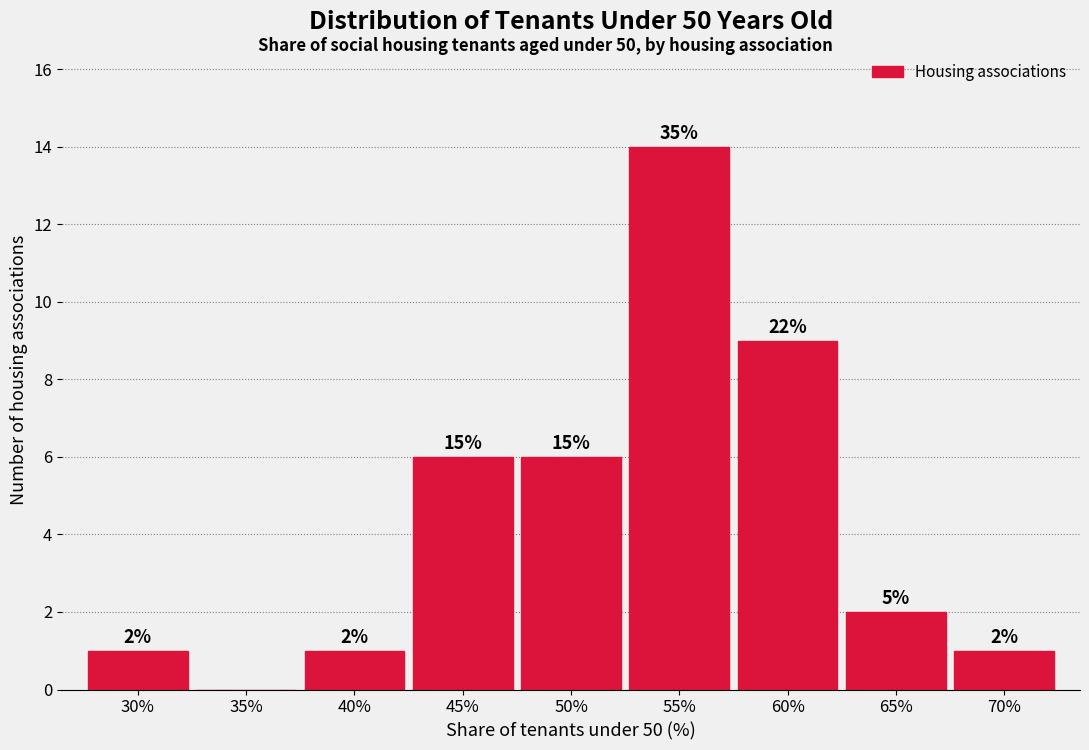

Are the bars horizontal?

No